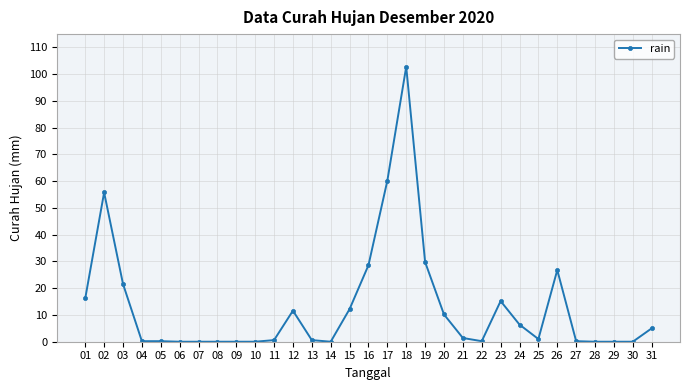

Where does the data first go above 1?

01